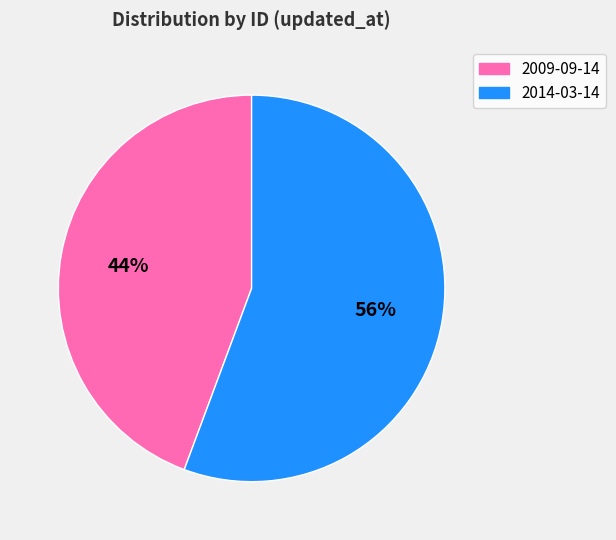

Does 2009-09-14 account for over 50% of the chart?

No